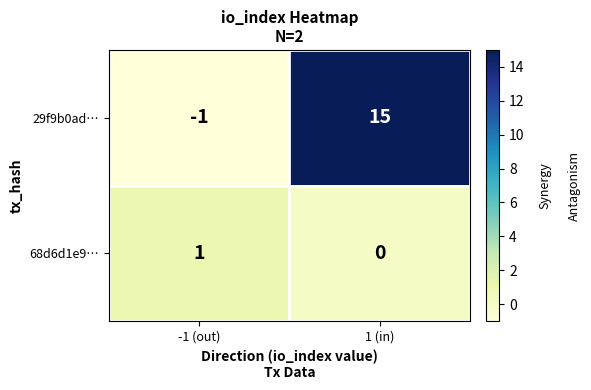

At which category is the sum across all series the highest?

1 (in)